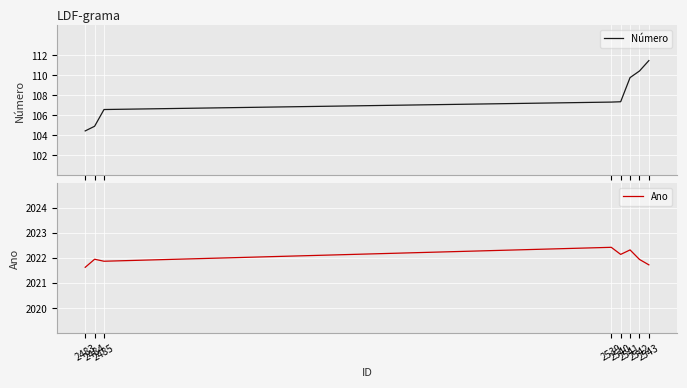

Reading right to left, extract all data points from this chart.

Número: 2543=111.5	2542=110.4	2541=109.8	2540=107.4	2539=107.3	2485=106.6	2484=104.9	2483=104.4
Ano: 2543=2021.7	2542=2021.9	2541=2022.3	2540=2022.1	2539=2022.4	2485=2021.9	2484=2022.0	2483=2021.6